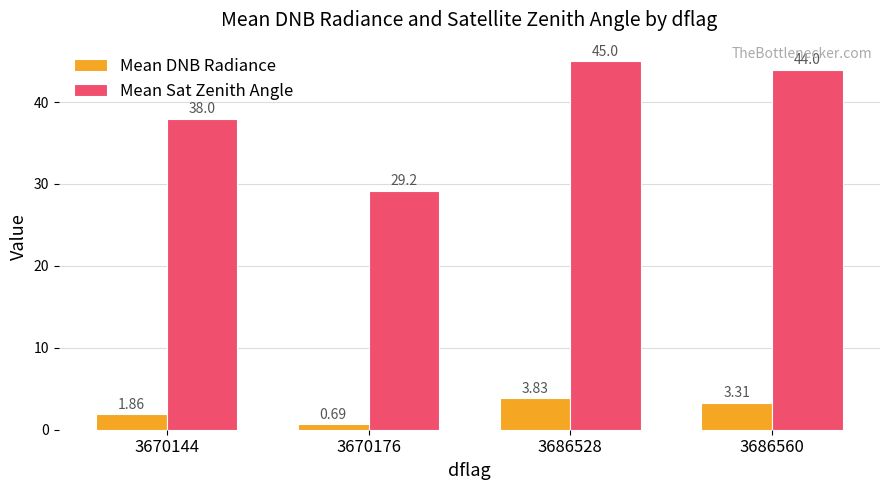

Between 3670144 and 3686528, which series saw the biggest shift?

Mean Sat Zenith Angle